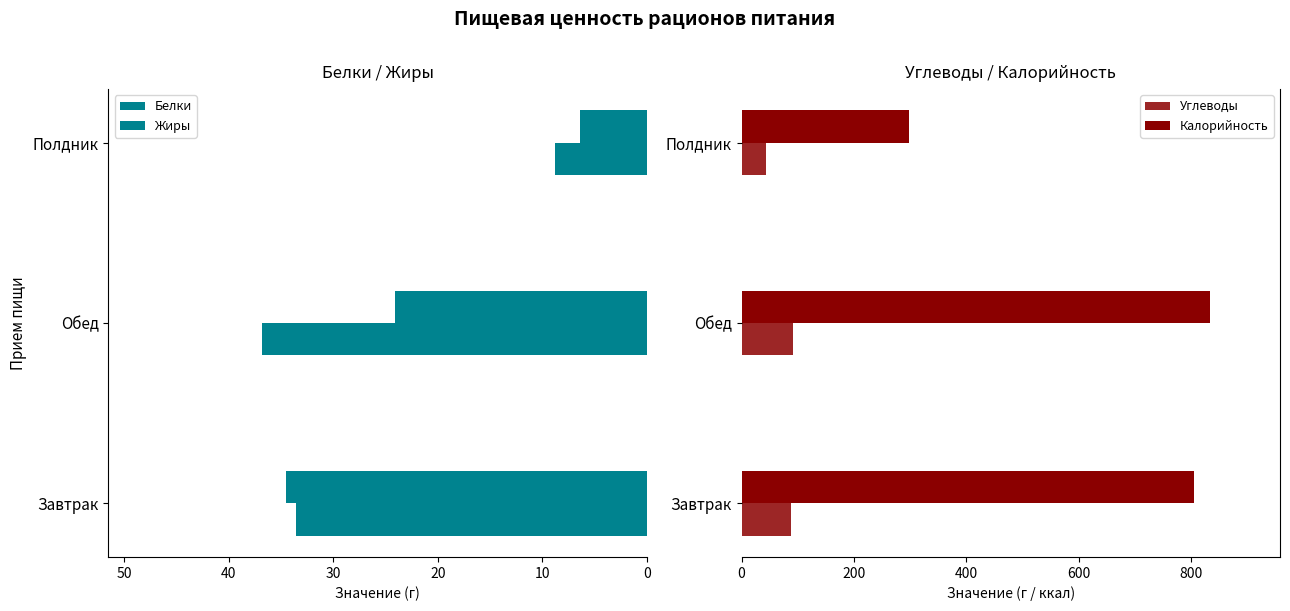

How many data points in Белки are above 33?

2